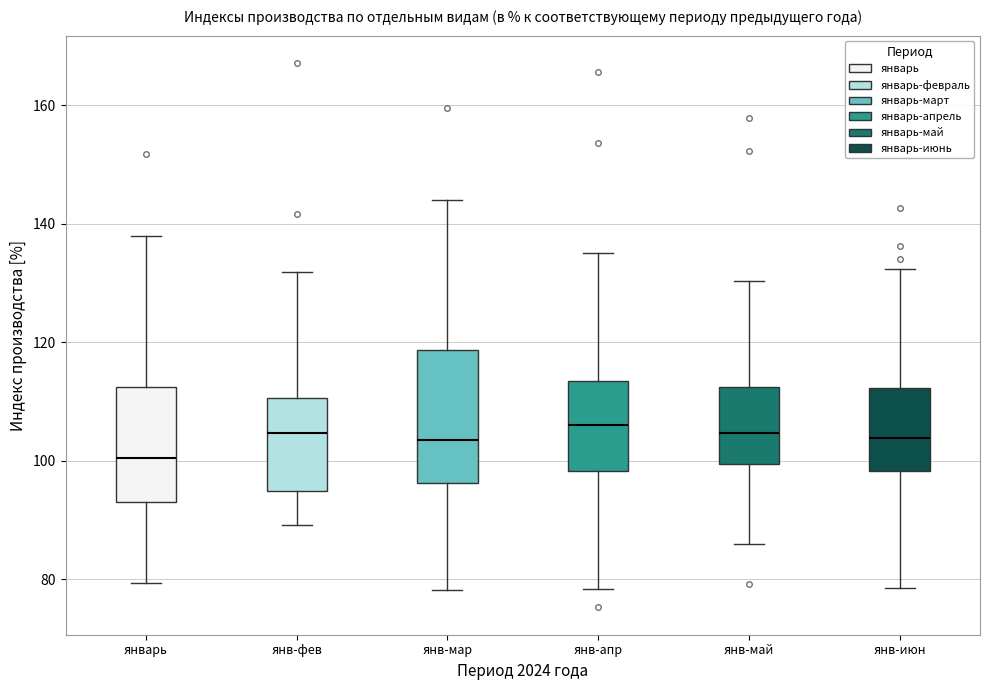

Where does the median line of the box for янв-июн sit on the y-axis? The values are not printed on the chart, so give them approximately, as read against the axis.

104